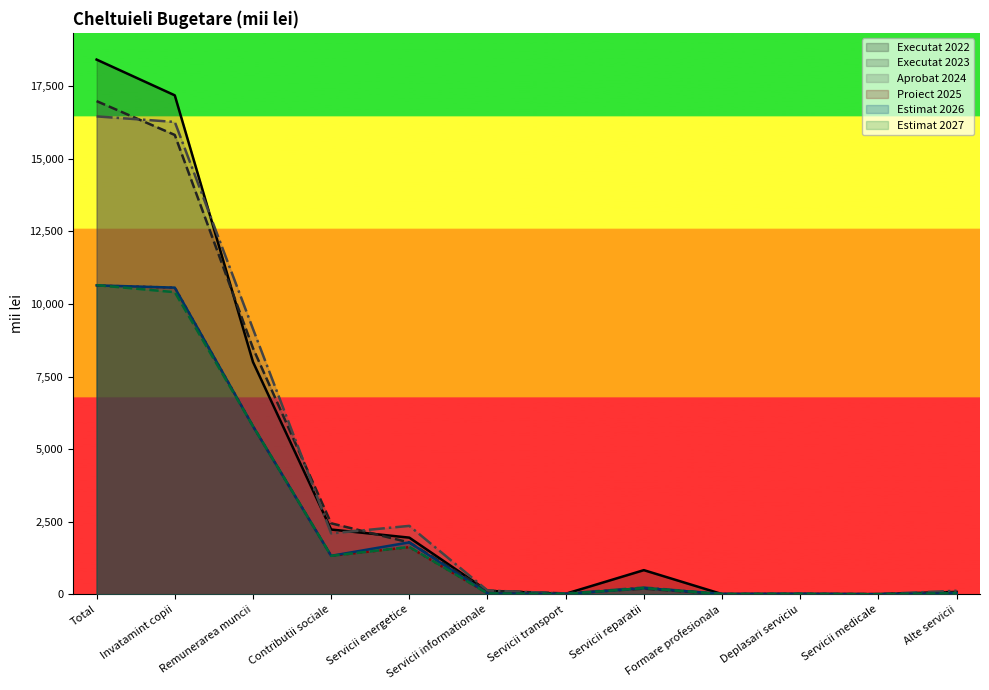

What is the total value across all series at Total?

83791.5